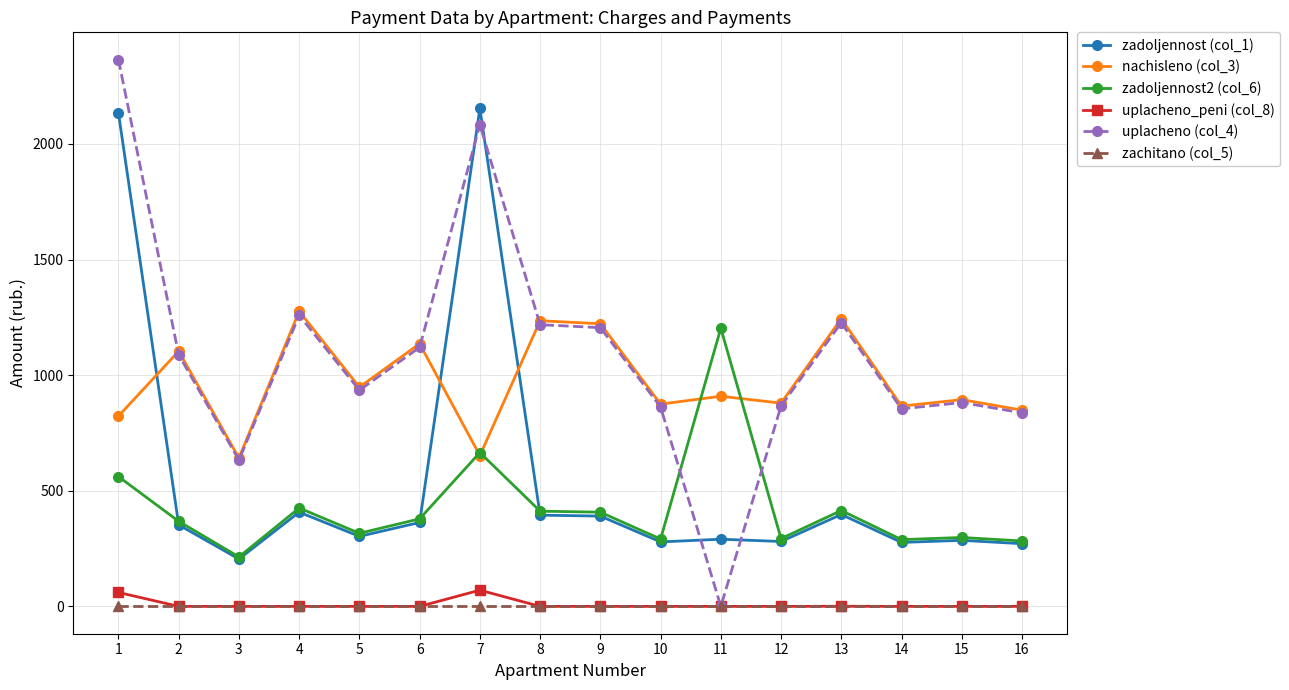

How many values in the uplacheno (col_4) series are below 1088?

8